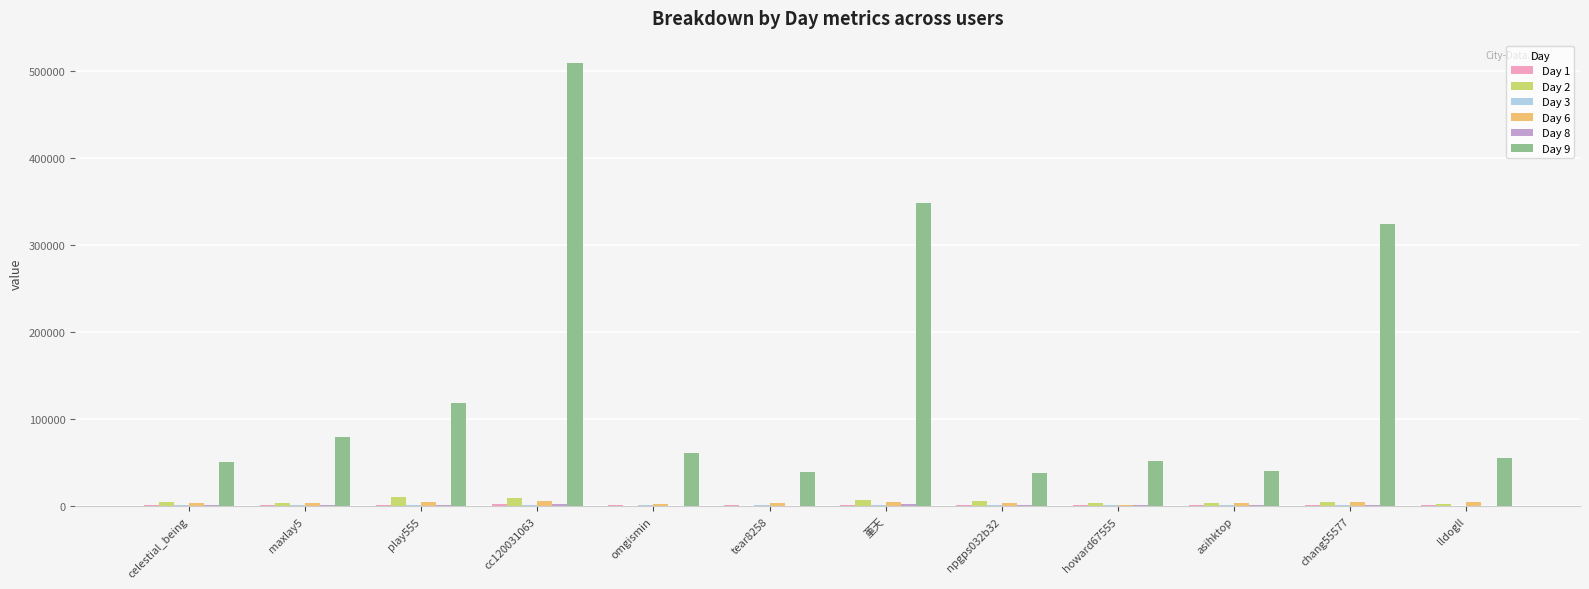

At which category does the chart reach its peak across all series?

cc120031063